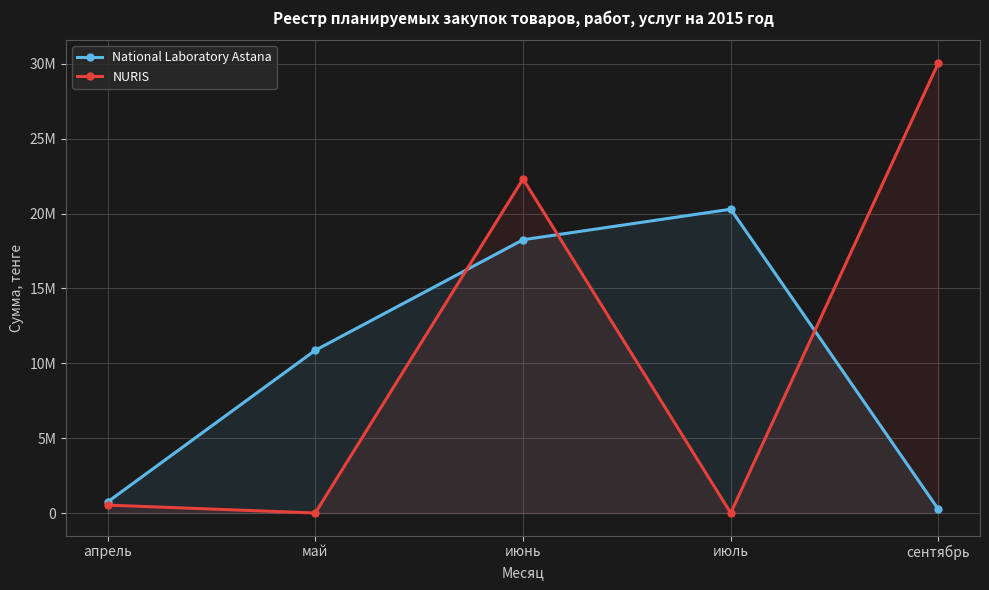

At how many categories does at least one series exceed 20526438?

2